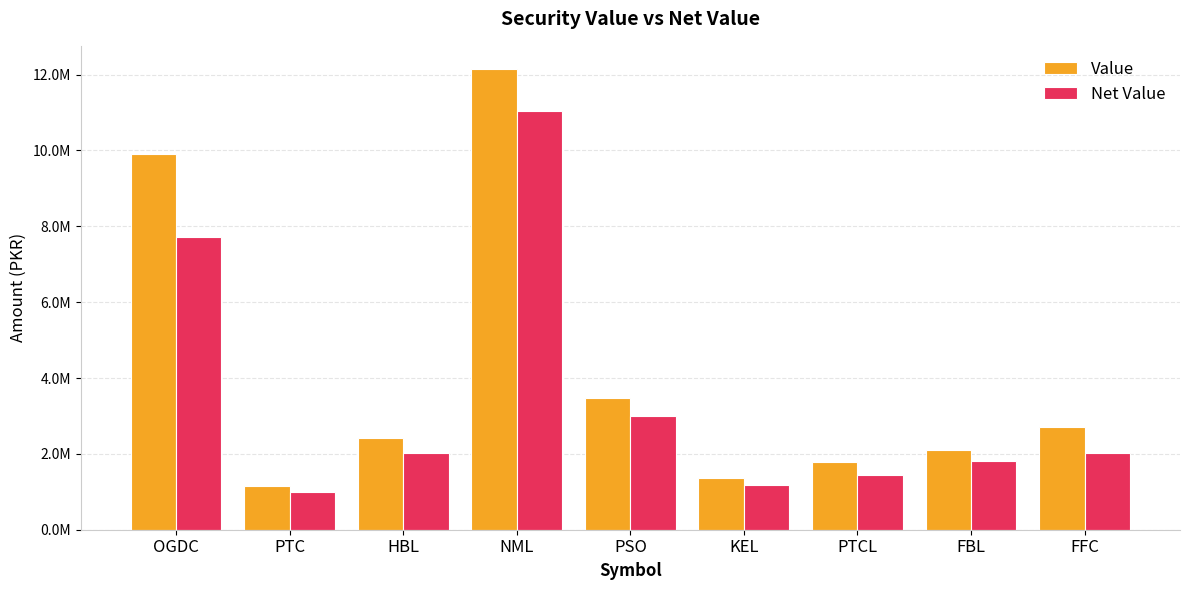

Rank the categories by Value value from lowest to highest.

PTC, KEL, PTCL, FBL, HBL, FFC, PSO, OGDC, NML